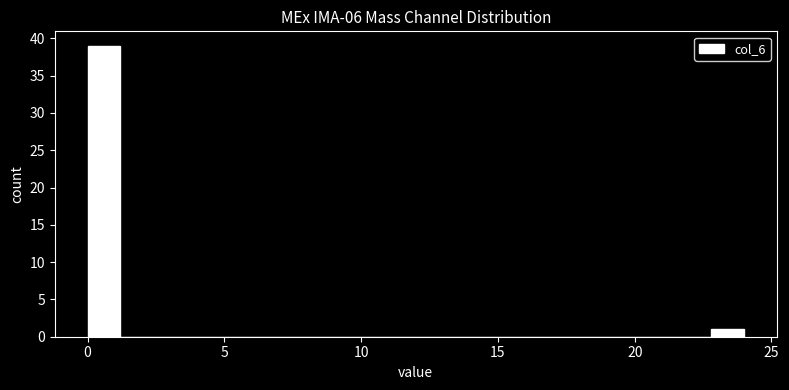

Around what value on the x-axis is the tallest bar? Give the approximate position of its centre, as read against the axis.

0.5